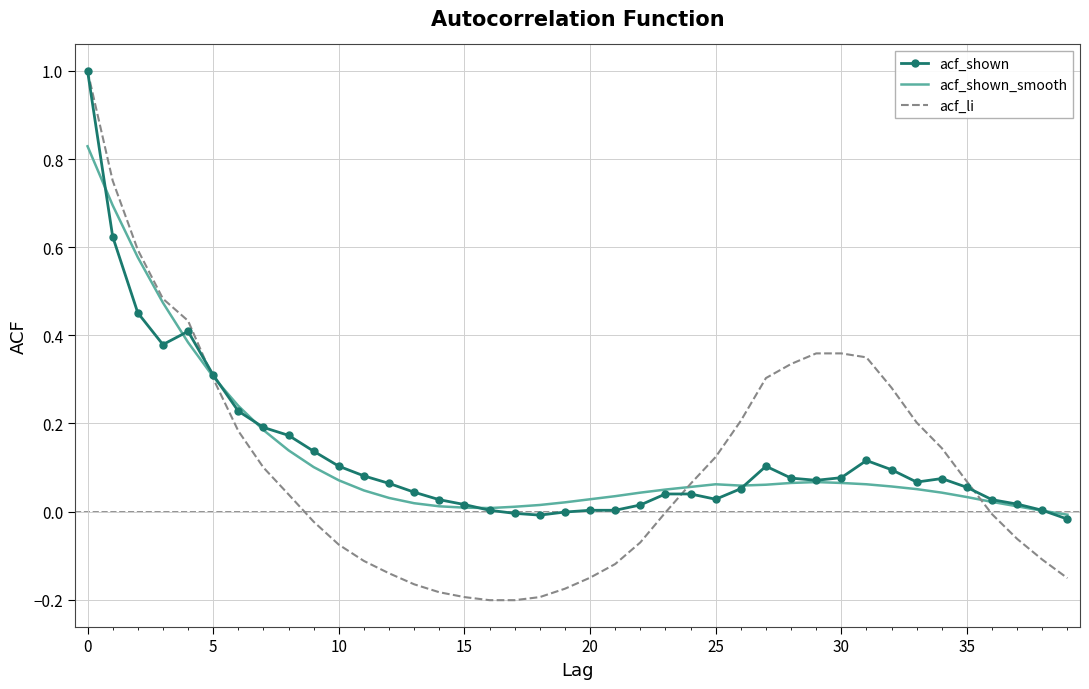

Which series has the widest spread of values?

acf_li